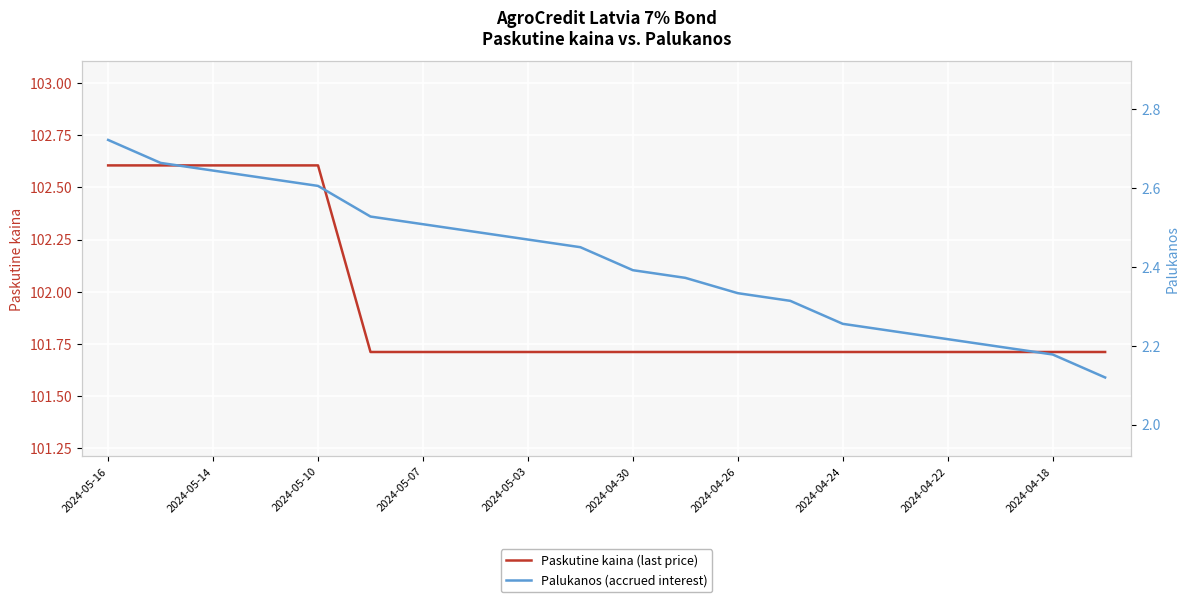

What is the value of the Paskutine kaina (last price) point at the 9th from the left?

101.7